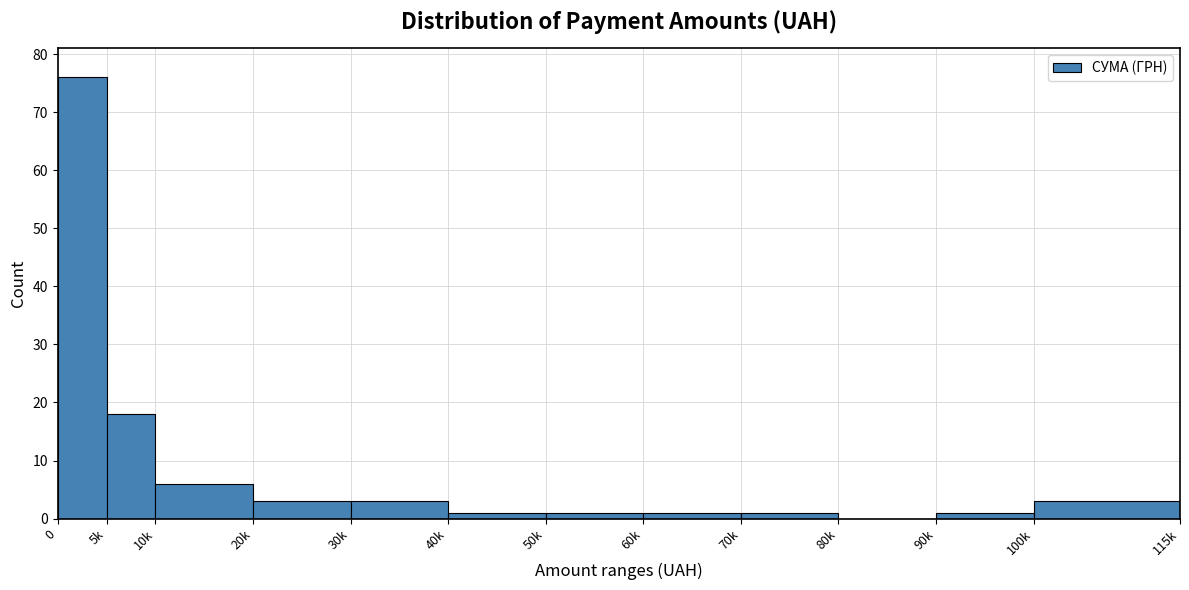

Reading left to right, list all the values displayed in this chart.

0=76	5k=18	10k=6	20k=3	30k=3	40k=1	50k=1	60k=1	70k=1	80k=0	90k=1	100k=3